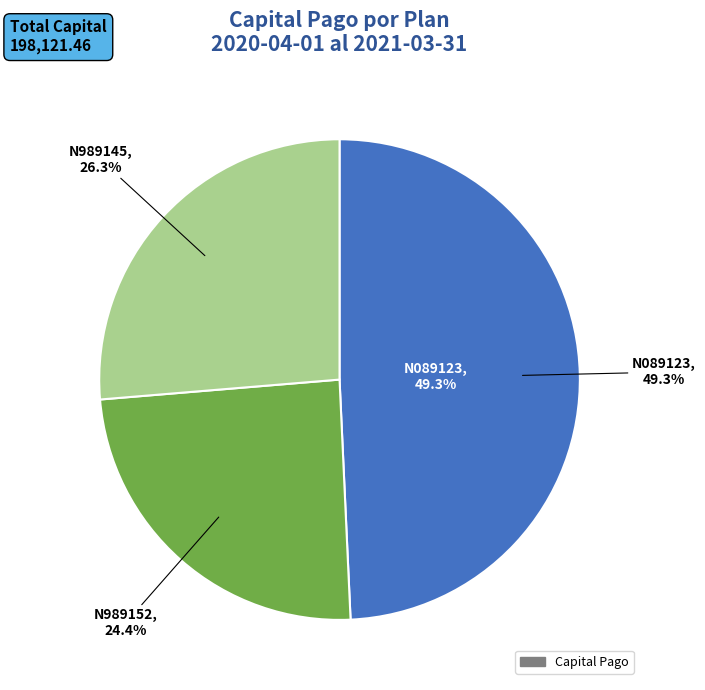

To the nearest percent, what is the average slice percentage?

33%